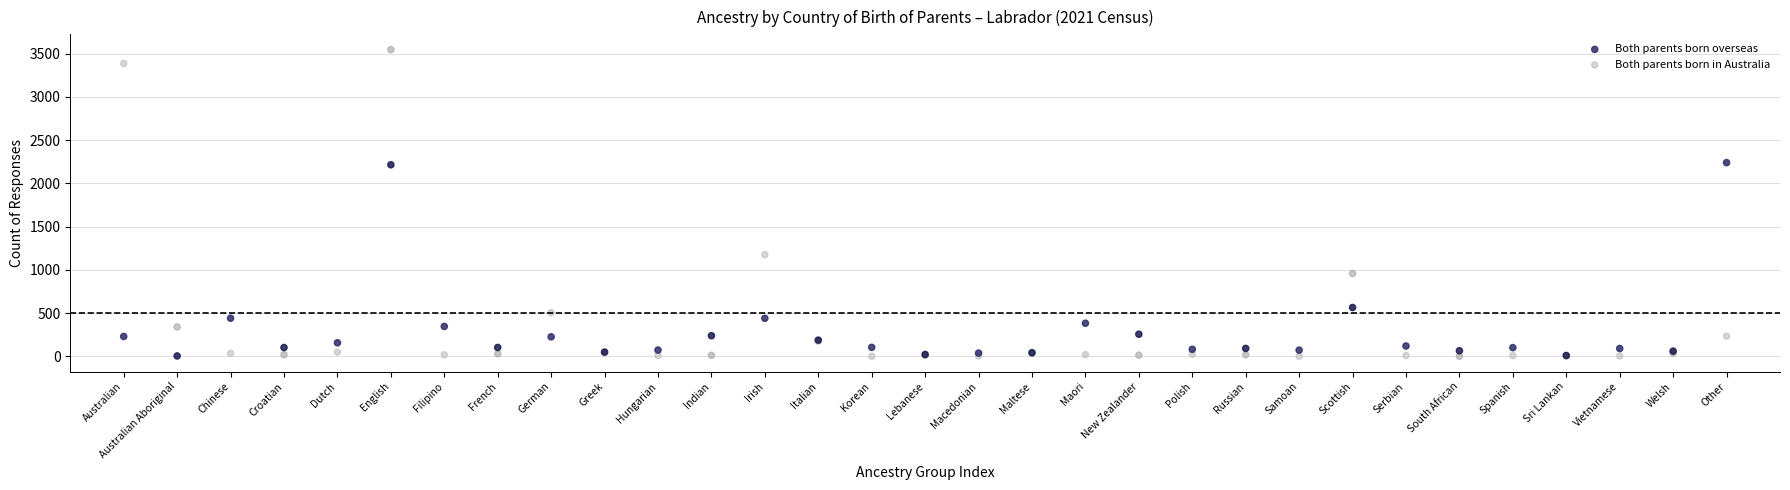

Which series has the largest Y range (max minus min)?

Both parents born in Australia